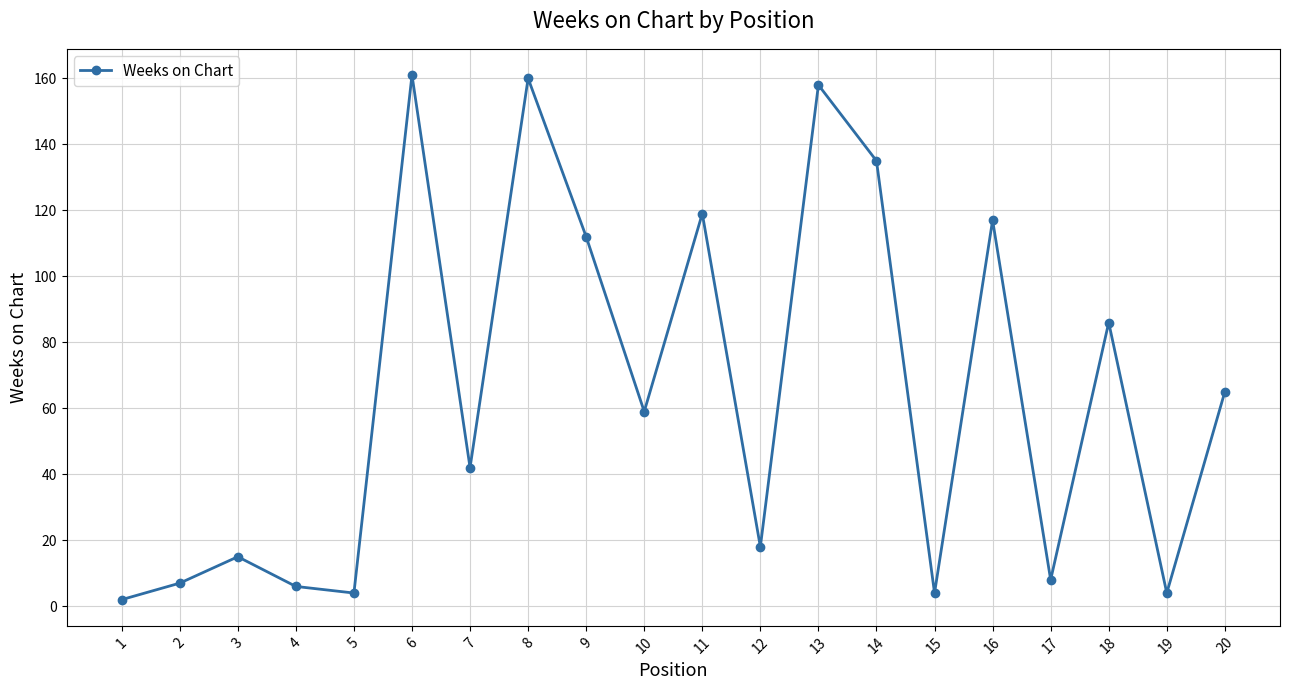

What is the value of the 20th point from the left?

65